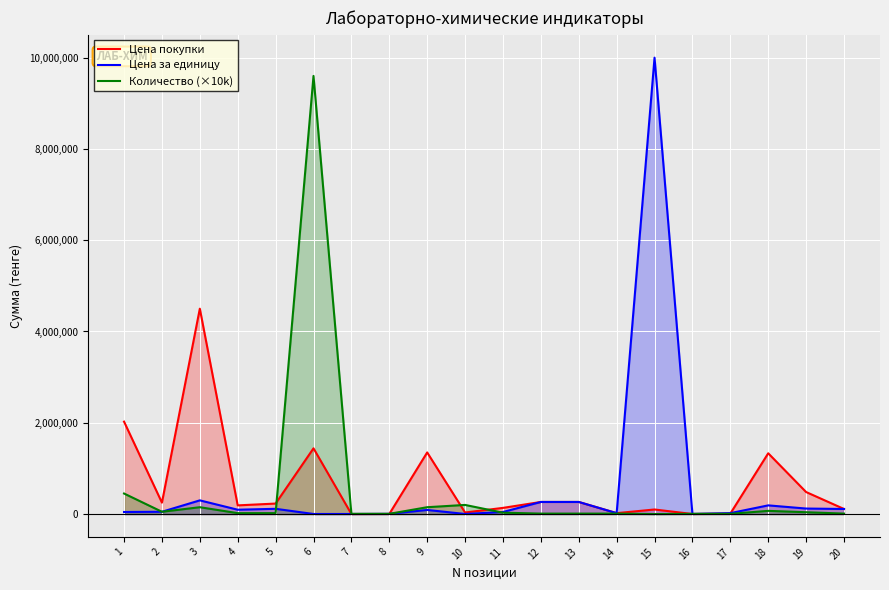

How many values in the Цена за единицу series exceed 90000?

9